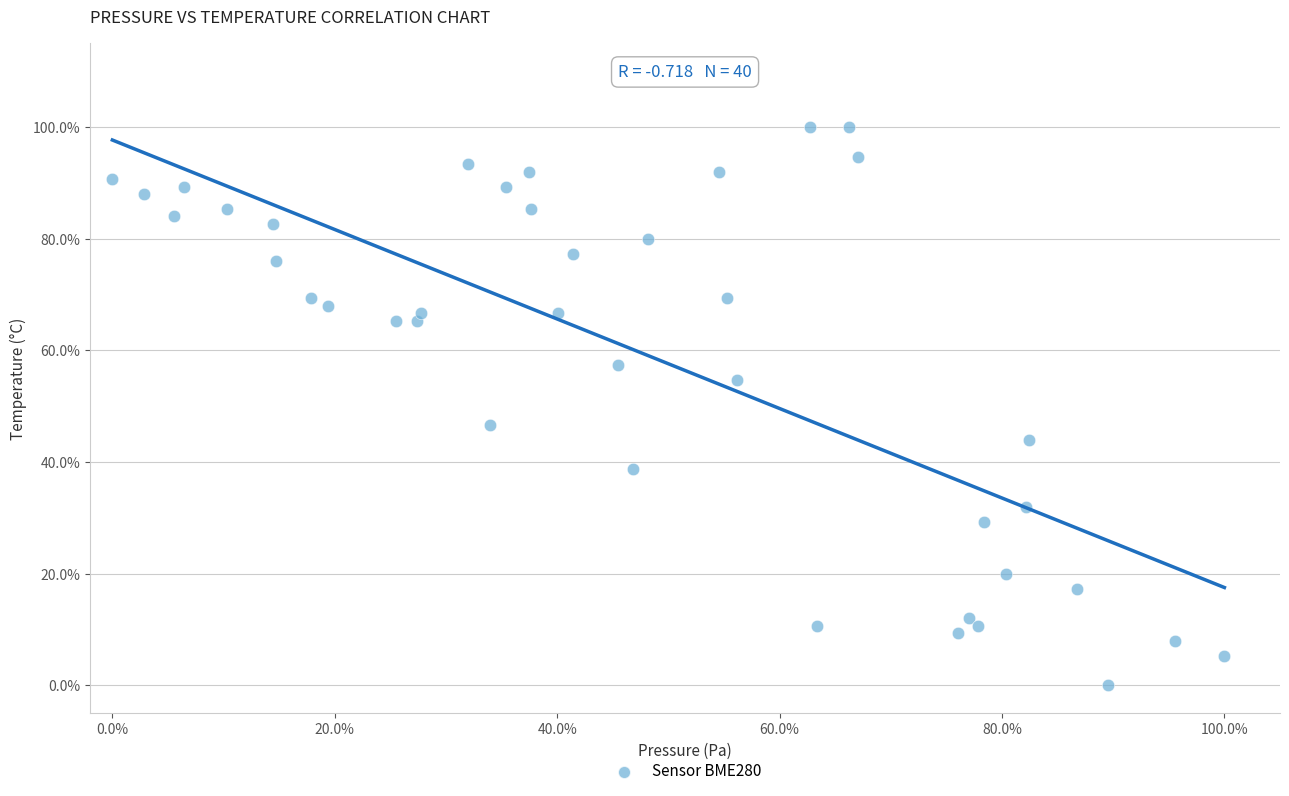

What Y value in the scatter plot is closest to 50?

46.7